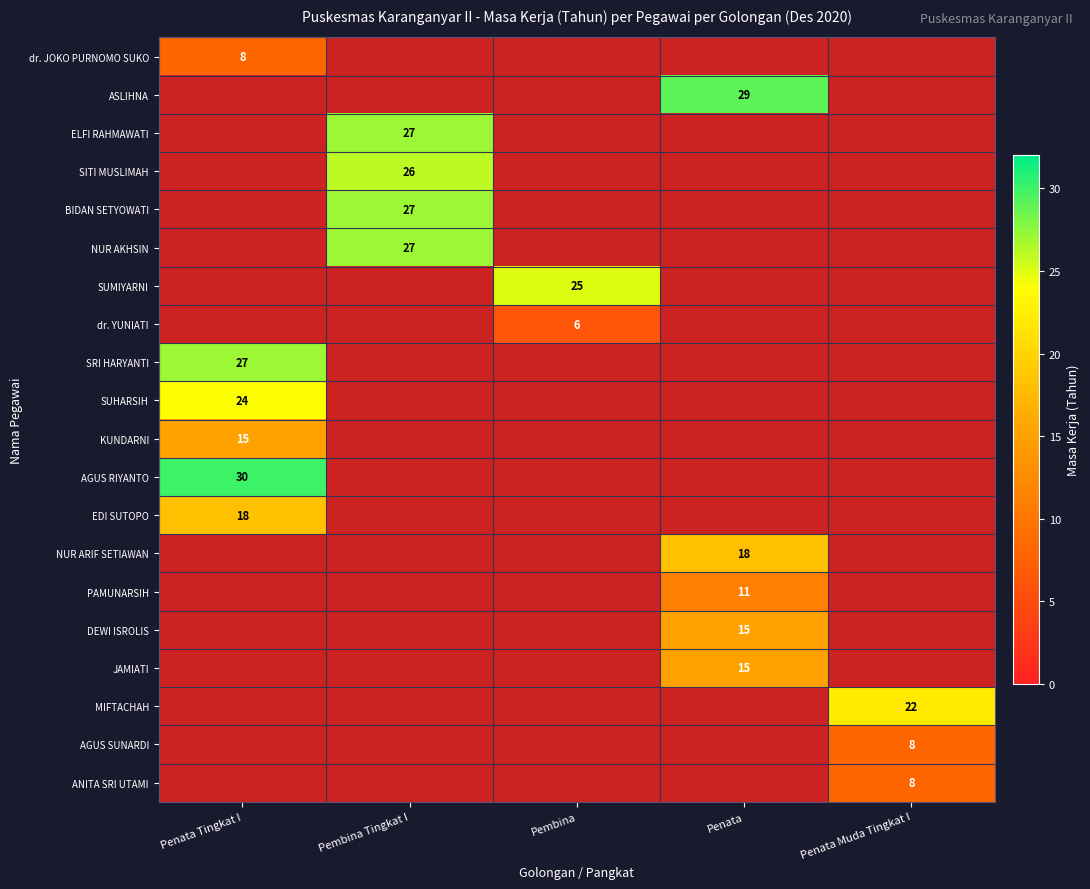

The value of SITI MUSLIMAH at Pembina Tingkat I is 14. True or false?

False